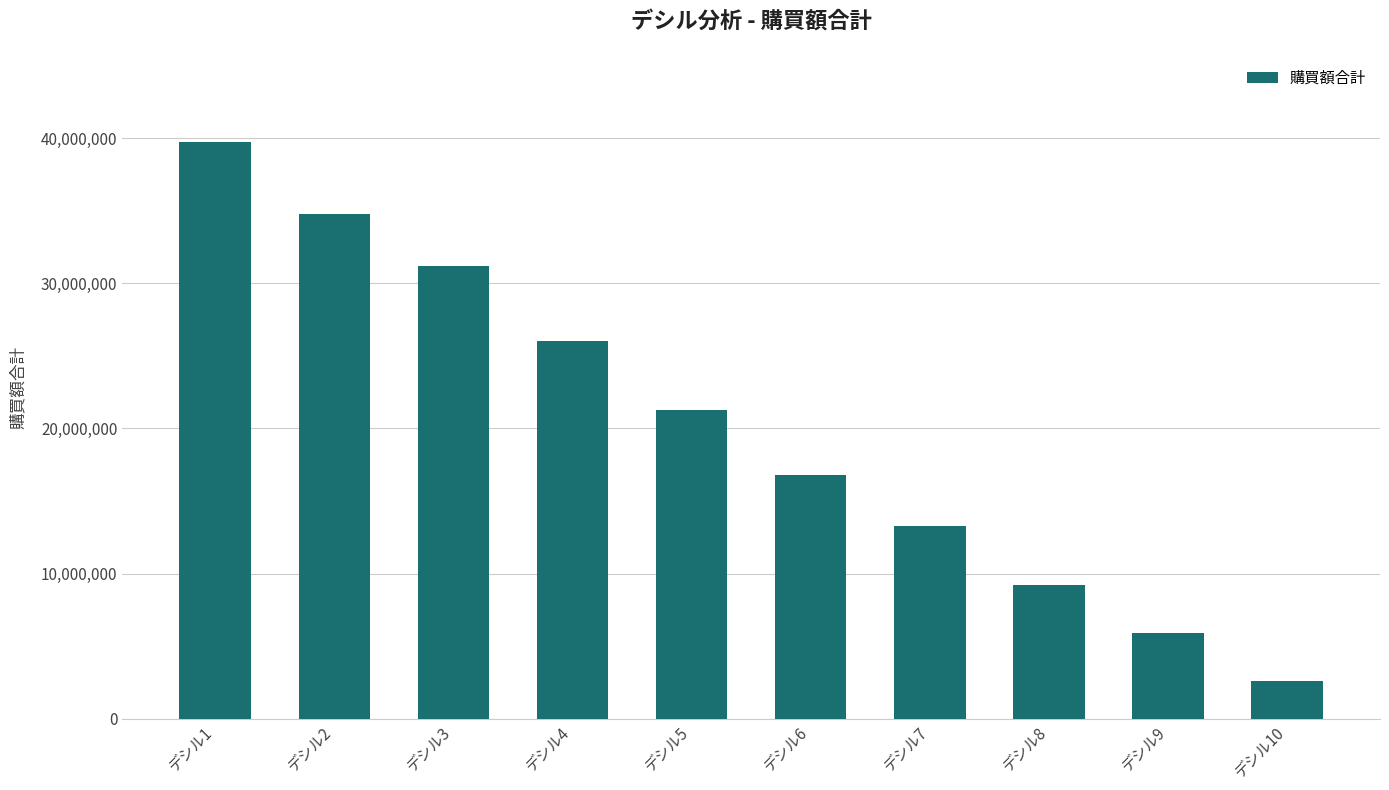

At which label does the data first exceed 21306215?

デシル1